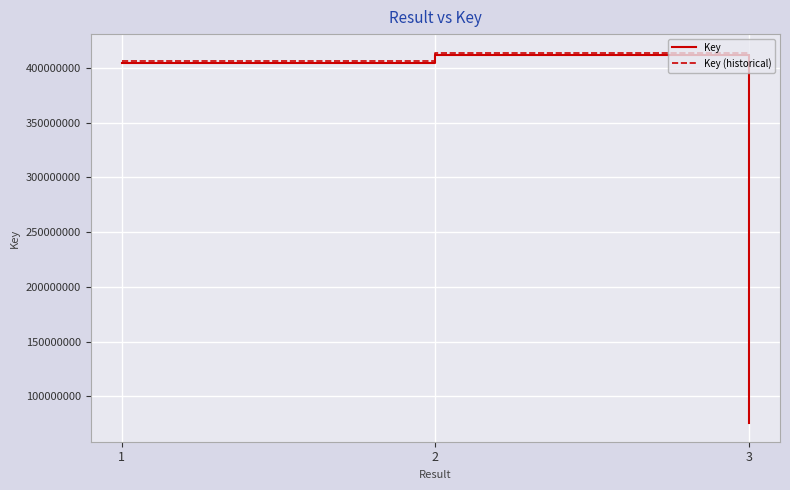

Is the value of Key (historical) at 1 greater than the value of Key at 2?

No